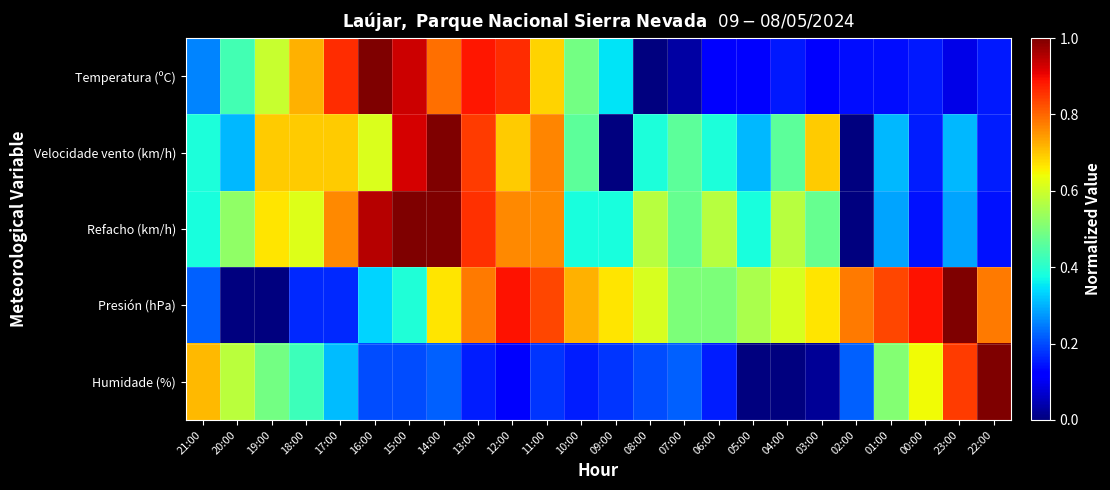

Reading left to right, list all the values displayed in this chart.

Temperatura (ºC): 21:00=0.3	20:00=0.4	19:00=0.6	18:00=0.7	17:00=0.9	16:00=1.0	15:00=0.9	14:00=0.8	13:00=0.9	12:00=0.9	11:00=0.7	10:00=0.5	09:00=0.3	08:00=0.0	07:00=0.0	06:00=0.1	05:00=0.1	04:00=0.2	03:00=0.1	02:00=0.1	01:00=0.1	00:00=0.2	23:00=0.1	22:00=0.2
Velocidade vento (km/h): 21:00=0.4	20:00=0.3	19:00=0.7	18:00=0.7	17:00=0.7	16:00=0.6	15:00=0.9	14:00=1.0	13:00=0.8	12:00=0.7	11:00=0.8	10:00=0.5	09:00=0.0	08:00=0.4	07:00=0.5	06:00=0.4	05:00=0.3	04:00=0.5	03:00=0.7	02:00=0.0	01:00=0.3	00:00=0.2	23:00=0.3	22:00=0.2
Refacho (km/h): 21:00=0.4	20:00=0.5	19:00=0.7	18:00=0.6	17:00=0.8	16:00=1.0	15:00=1.0	14:00=1.0	13:00=0.9	12:00=0.8	11:00=0.8	10:00=0.4	09:00=0.4	08:00=0.6	07:00=0.5	06:00=0.6	05:00=0.4	04:00=0.6	03:00=0.5	02:00=0.0	01:00=0.3	00:00=0.1	23:00=0.3	22:00=0.1
Presión (hPa): 21:00=0.2	20:00=0.0	19:00=0.0	18:00=0.2	17:00=0.2	16:00=0.3	15:00=0.4	14:00=0.7	13:00=0.8	12:00=0.9	11:00=0.8	10:00=0.7	09:00=0.7	08:00=0.6	07:00=0.5	06:00=0.5	05:00=0.6	04:00=0.6	03:00=0.7	02:00=0.8	01:00=0.8	00:00=0.9	23:00=1.0	22:00=0.8
Humidade (%): 21:00=0.7	20:00=0.6	19:00=0.5	18:00=0.4	17:00=0.3	16:00=0.2	15:00=0.2	14:00=0.2	13:00=0.2	12:00=0.1	11:00=0.2	10:00=0.2	09:00=0.2	08:00=0.2	07:00=0.2	06:00=0.2	05:00=0.0	04:00=0.0	03:00=0.0	02:00=0.2	01:00=0.5	00:00=0.6	23:00=0.8	22:00=1.0